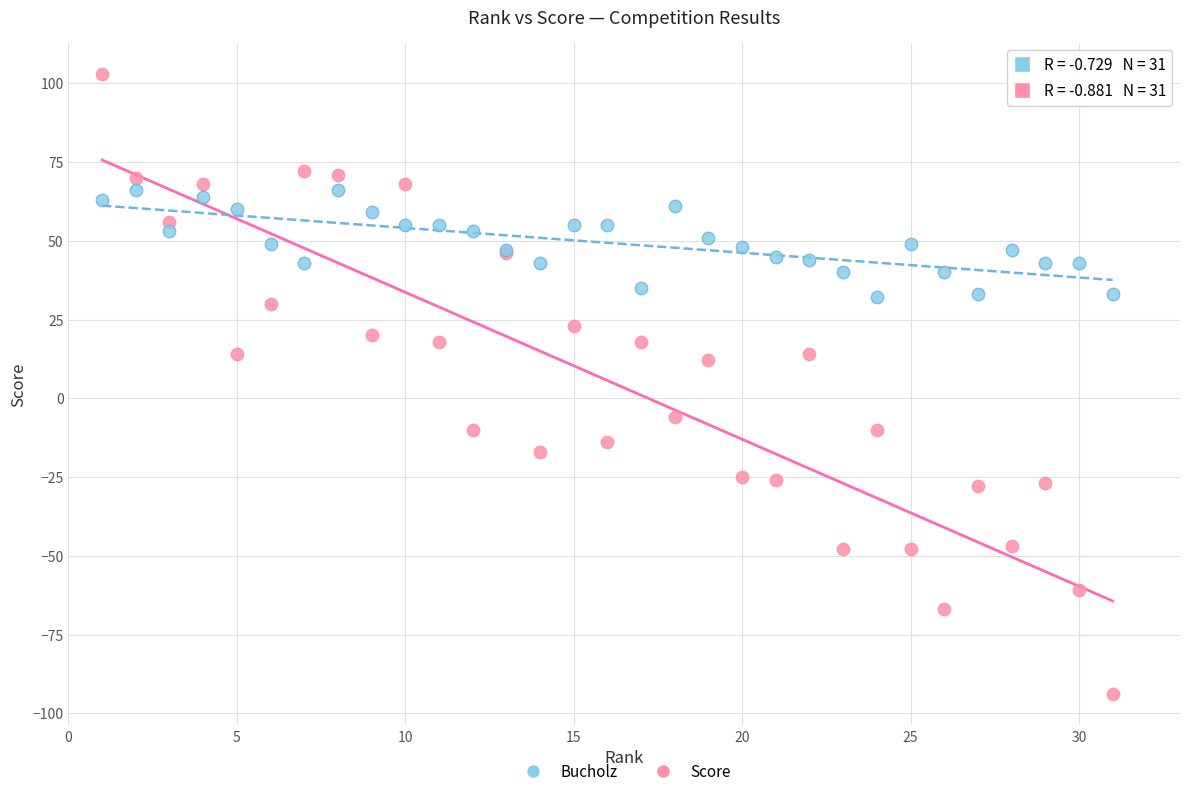

Which series reaches the maximum Y coordinate?

Score